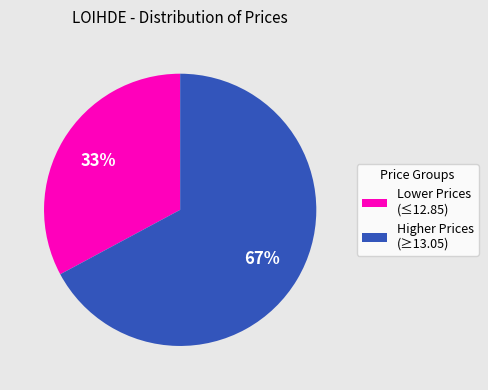

Is it true that Lower Prices (≤12.85) is 33% of the pie?

True